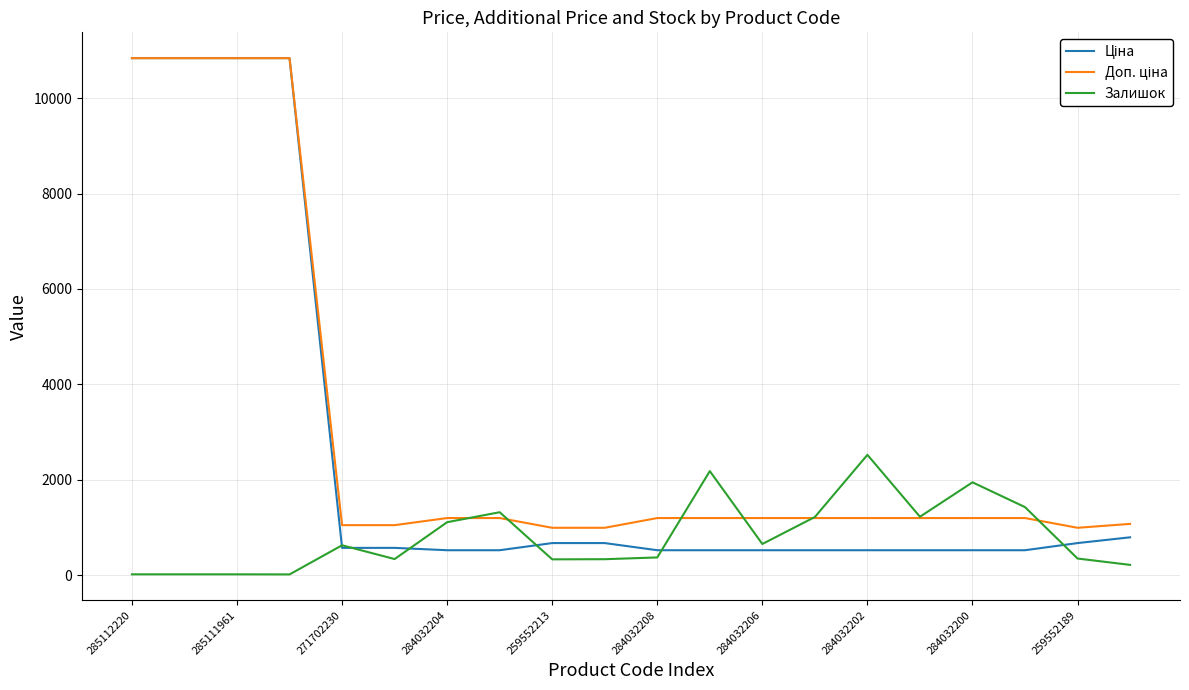

True or false: Залишок and Ціна intersect in this chart.

True